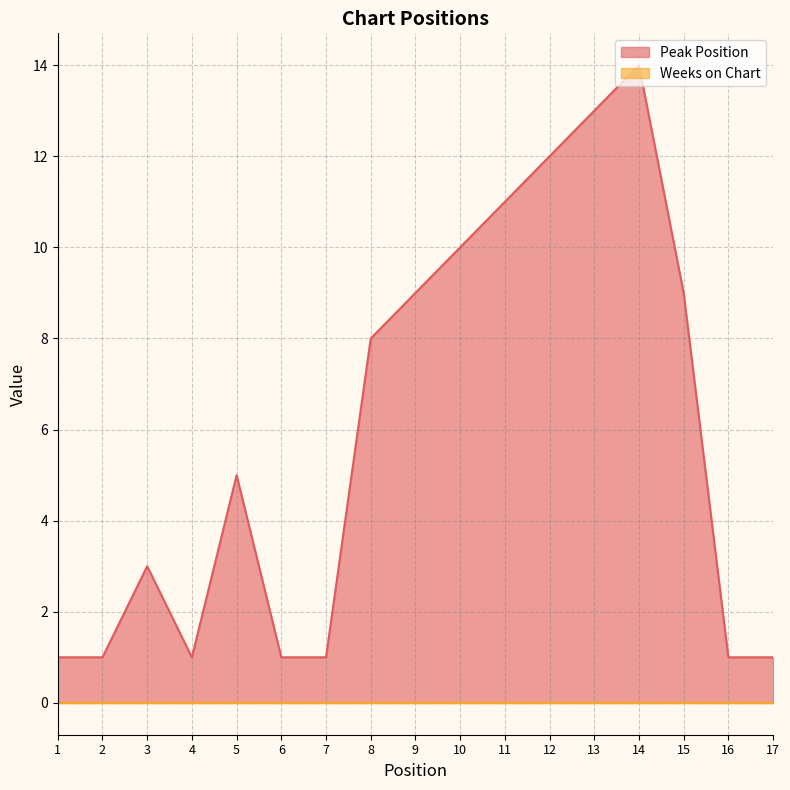

What is the smallest value displayed?

0